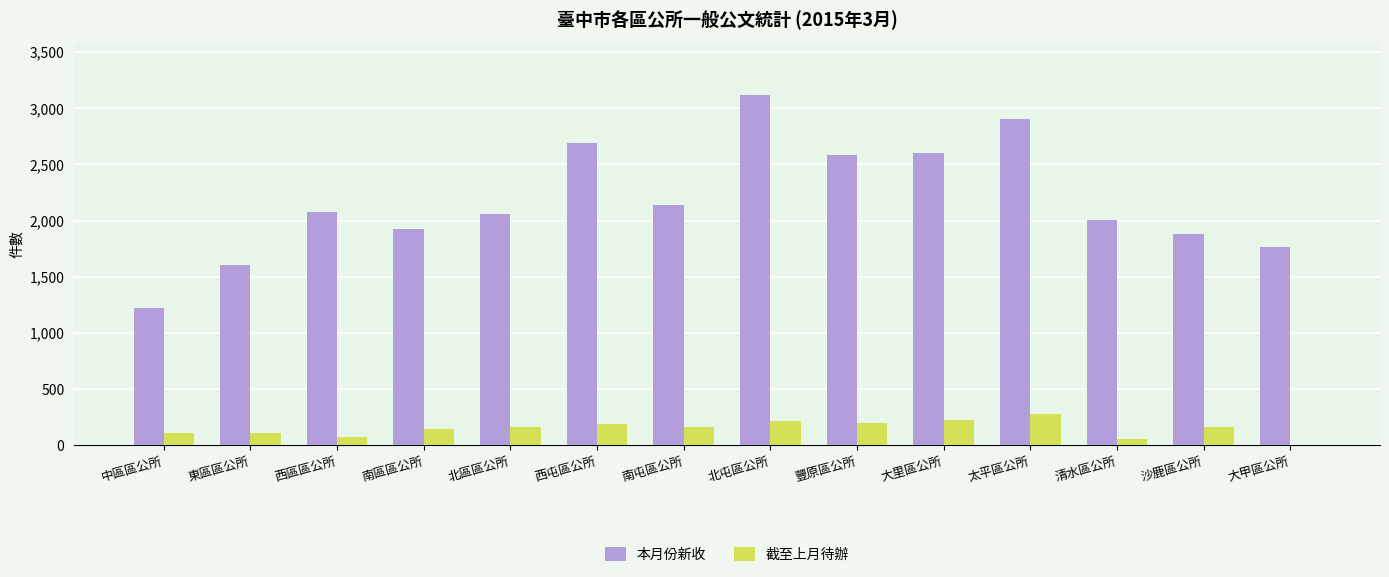

What is the spread (max minus min) of values at 南屯區公所?

1983